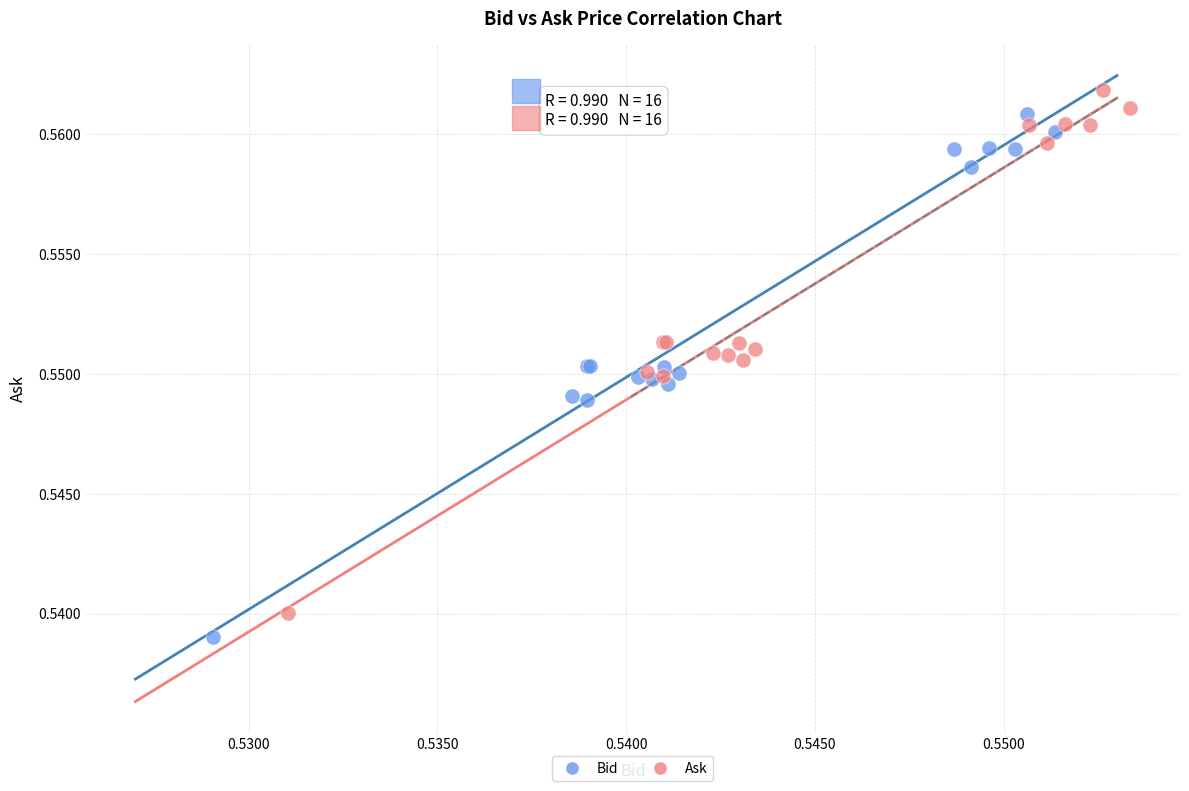

What are all the series names shown in the legend?

Bid, Ask